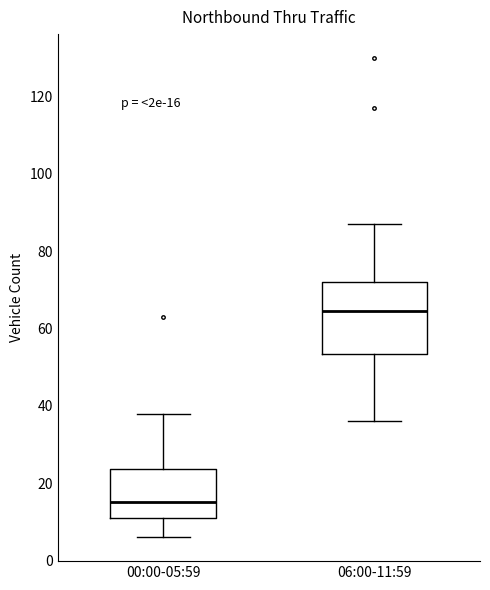

Which box is the tallest, from its lower edge to its upper edge?

06:00-11:59